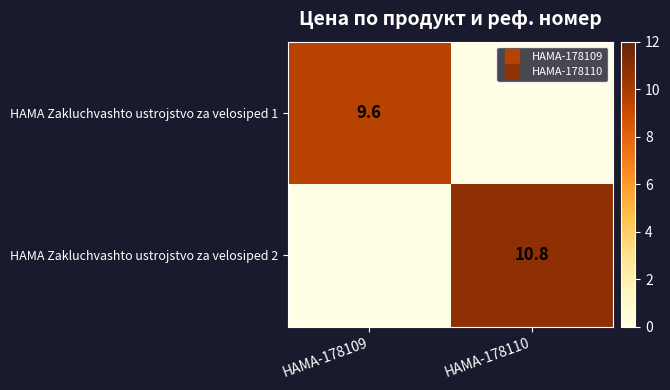

Rank the series at HAMA-178109 from highest to lowest value.

HAMA Zakluchvashto ustrojstvo za velosiped 1, HAMA Zakluchvashto ustrojstvo za velosiped 2